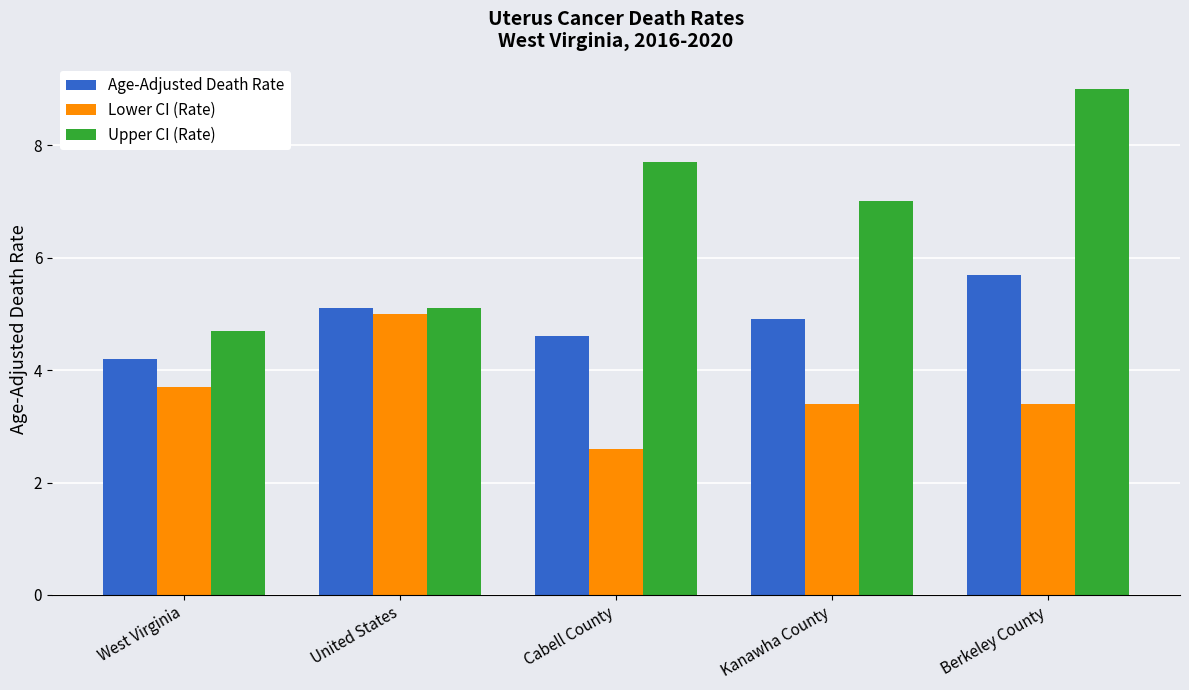

Reading left to right, transcribe all the data shown in this chart.

Age-Adjusted Death Rate: 4.2	5.1	4.6	4.9	5.7
Lower CI (Rate): 3.7	5.0	2.6	3.4	3.4
Upper CI (Rate): 4.7	5.1	7.7	7.0	9.0